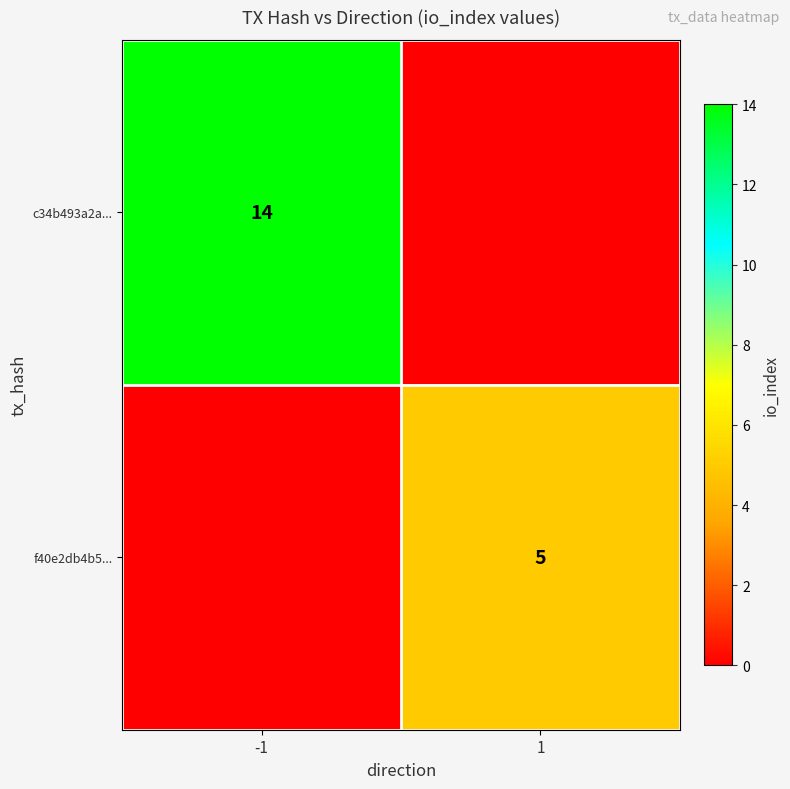

The value of f40e2db4b5... at 1 is 5. True or false?

True